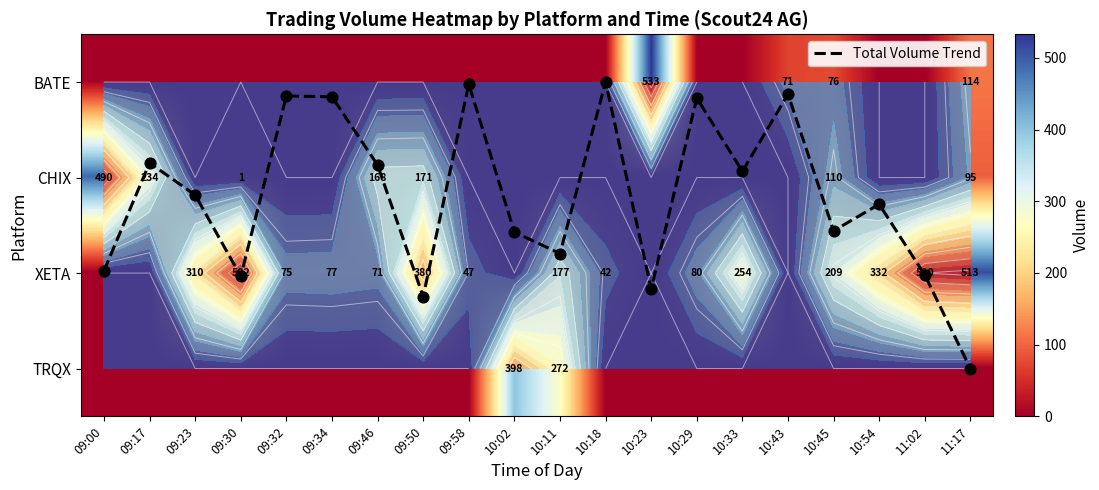

List the labels in order of Total Volume Trend value, largest first.

11:17, 09:50, 10:23, 09:30, 11:02, 09:00, 10:11, 10:02, 10:45, 10:54, 09:23, 10:33, 09:46, 09:17, 10:29, 09:34, 09:32, 10:43, 09:58, 10:18